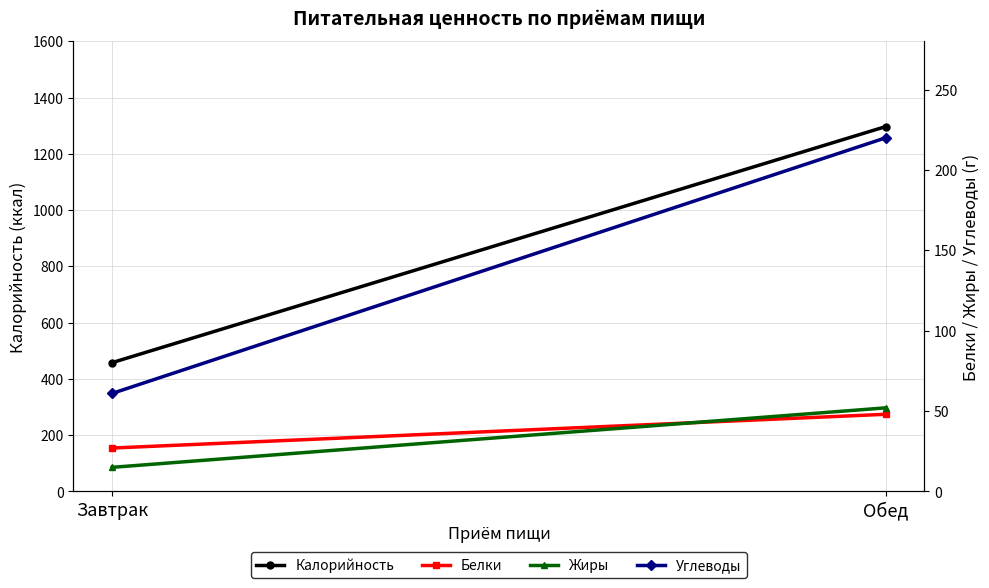

Is this an area chart (filled region under the line)?

No